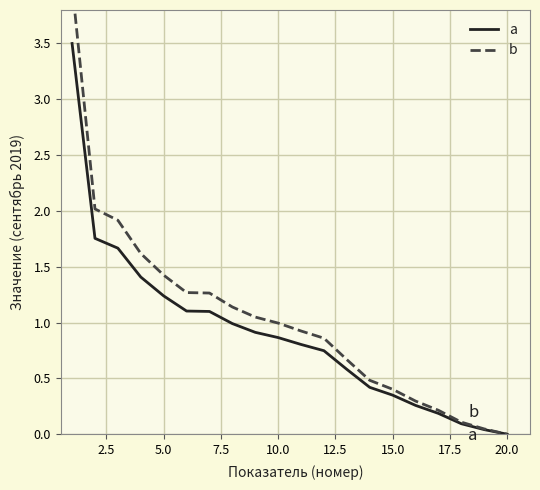

What is the maximum value for a?

3.5